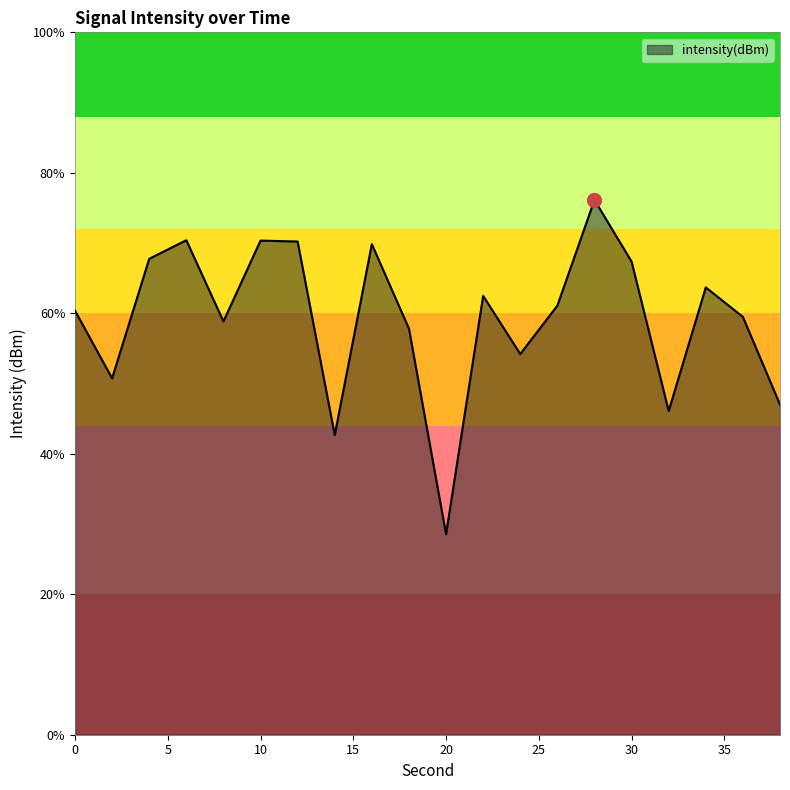

Does the chart have visible grid lines?

No